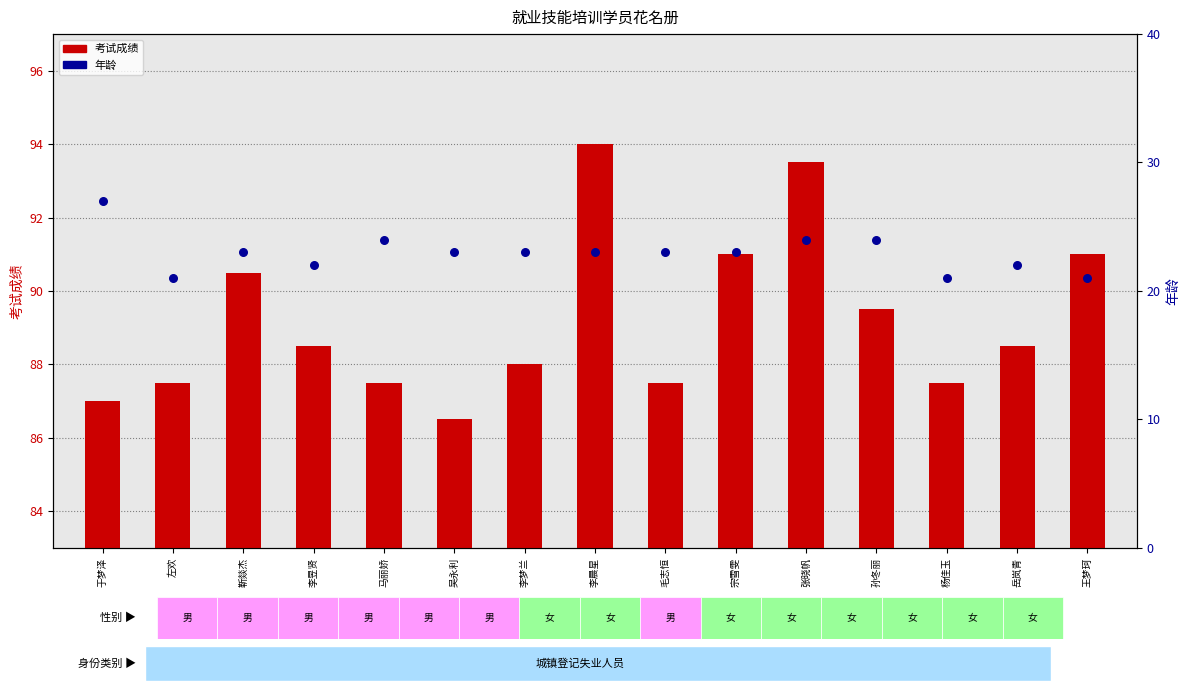

Which series contains the lowest Y value?

年龄